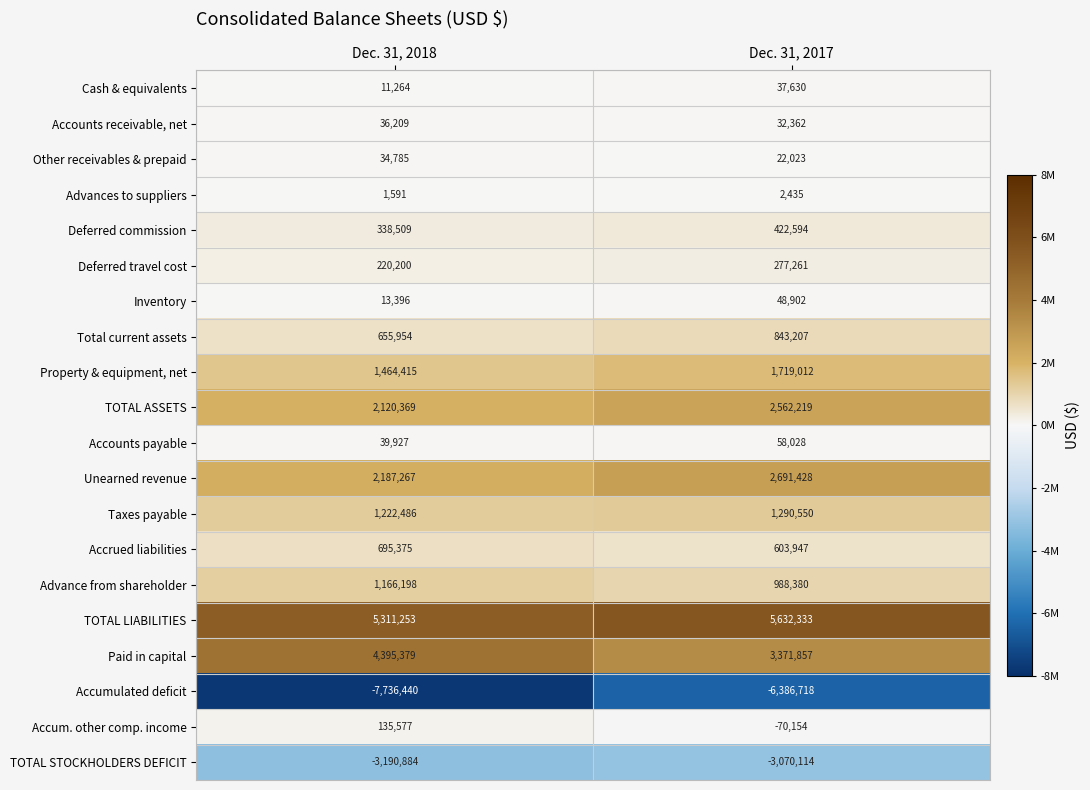

The Advance from shareholder series shows 2098693 at Dec. 31, 2018. True or false?

False